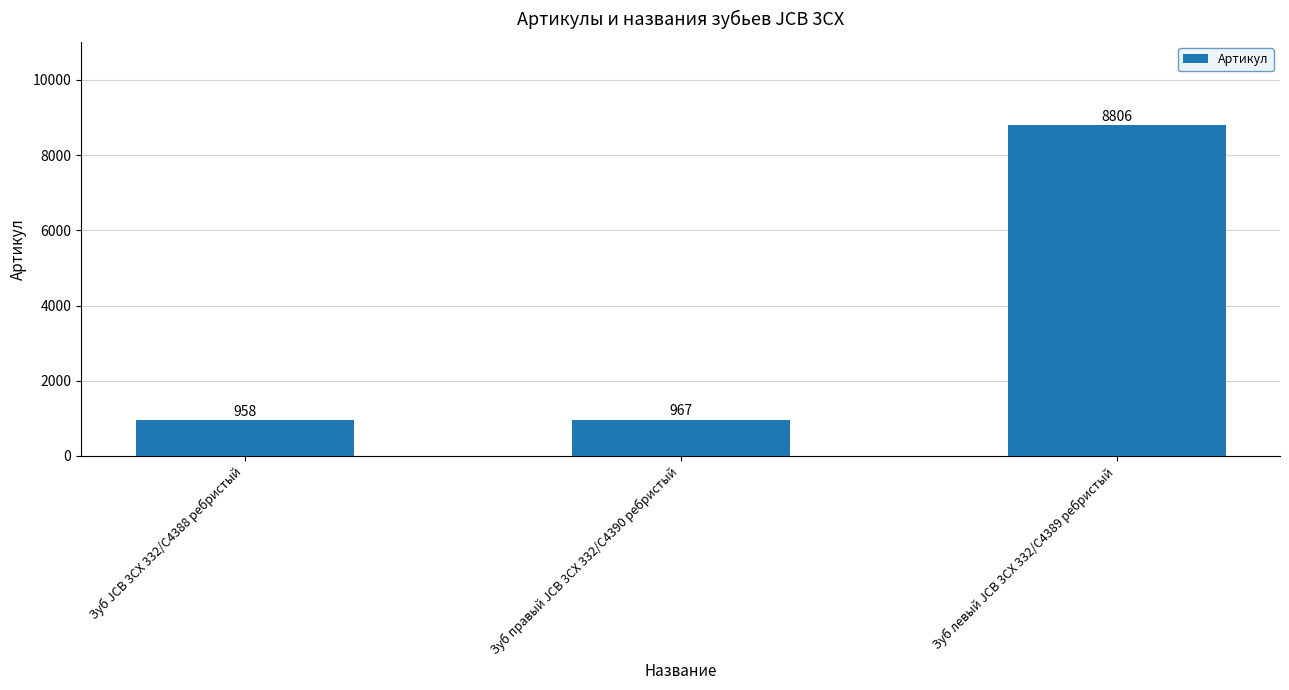

What is the value of the 1st bar from the left?

958